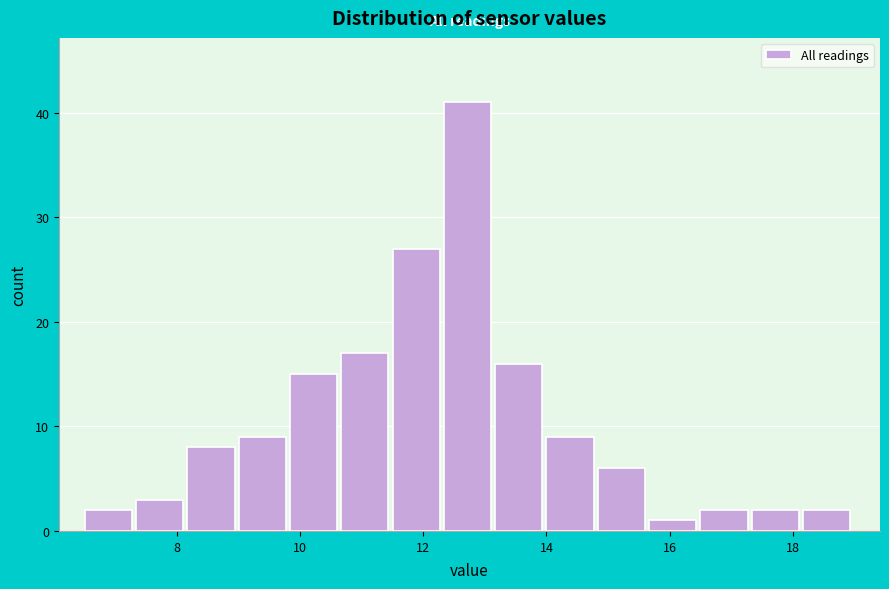

Reading left to right, list every bar in this chart as the range it spans on the x-axis followed by its height. Neither the bar edges nor the heights are printed on the chart, so give them approximately, as read against the axes.

6.6 to 7.4: 2
7.4 to 8.2: 3
8.2 to 9.0: 8
9.0 to 9.8: 9
9.8 to 10.6: 15
10.6 to 11.6: 17
11.6 to 12.4: 27
12.4 to 13.2: 41
13.2 to 14.0: 16
14.0 to 14.8: 9
14.8 to 15.6: 6
15.6 to 16.6: 1
16.6 to 17.4: 2
17.4 to 18.2: 2
18.2 to 19.0: 2